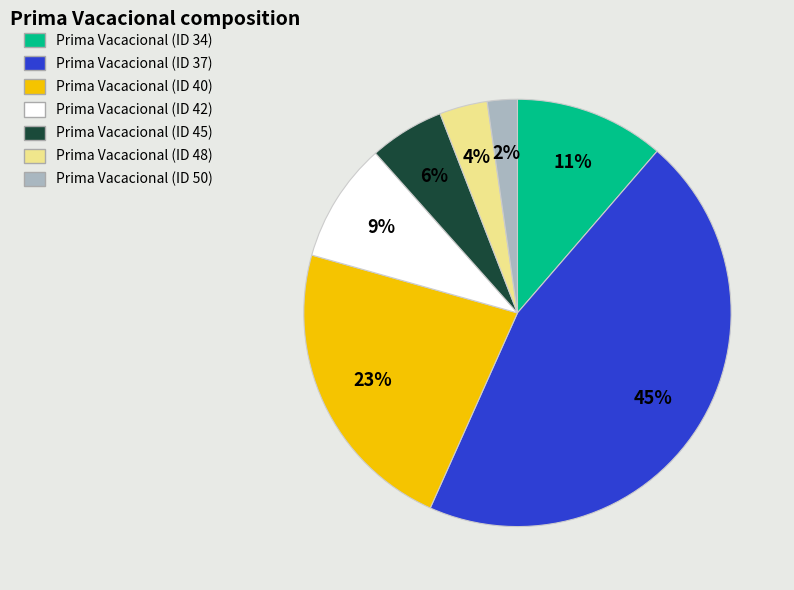

Does Prima Vacacional (ID 48) represent more than half of the total?

No